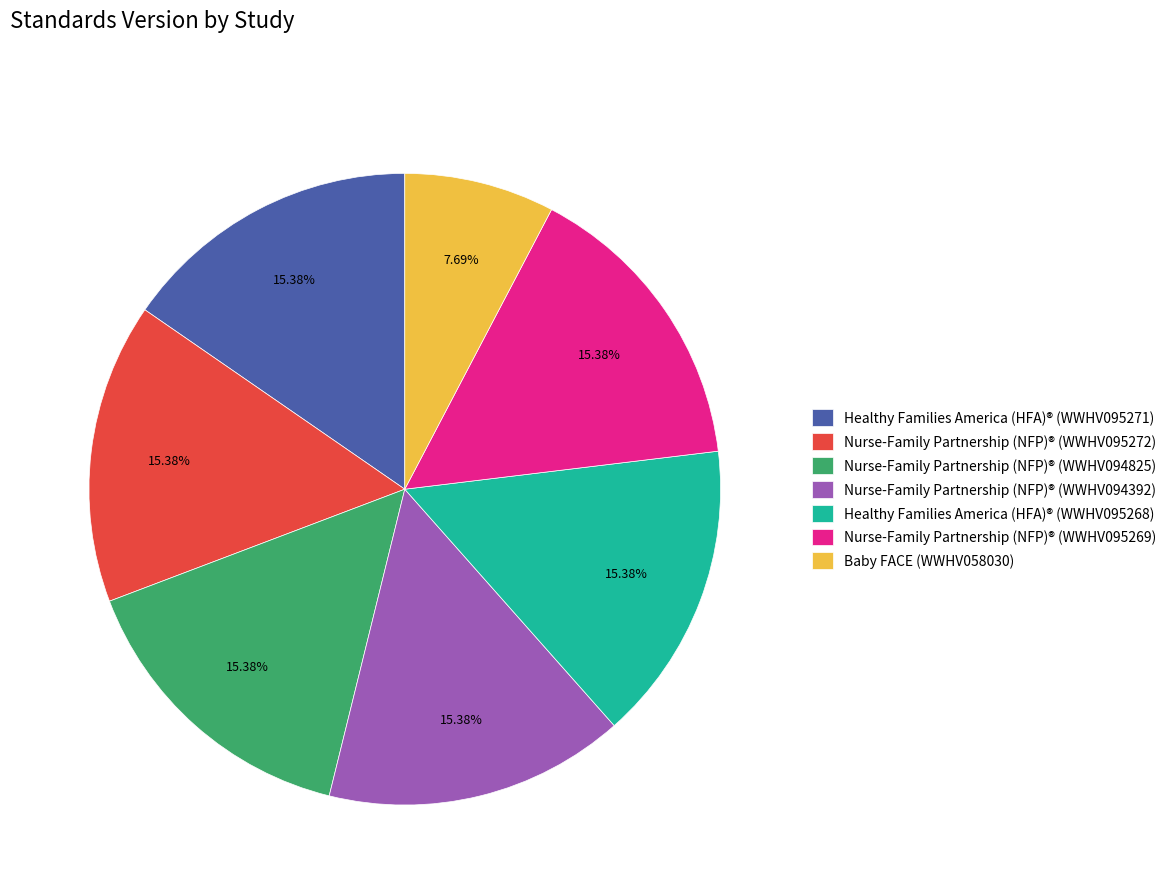

Which slice is the smallest?

Baby FACE (WWHV058030)